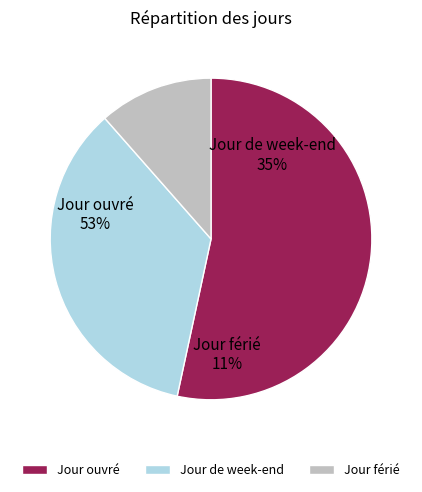

To the nearest percent, what portion does Jour ouvré represent?

53%